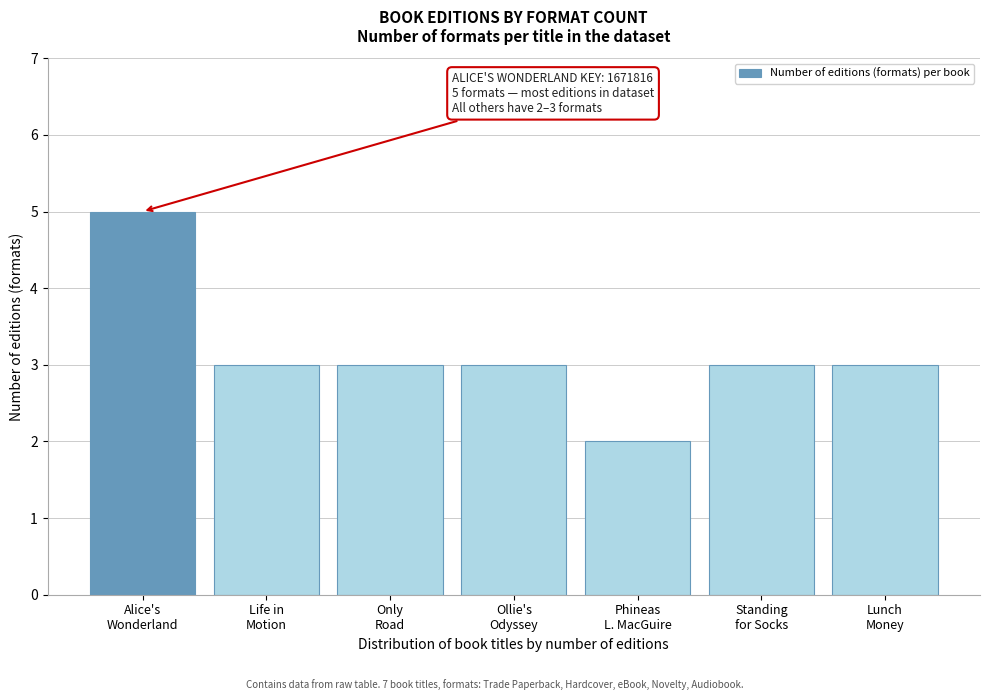

Reading left to right, list all the values displayed in this chart.

5	3	3	3	2	3	3